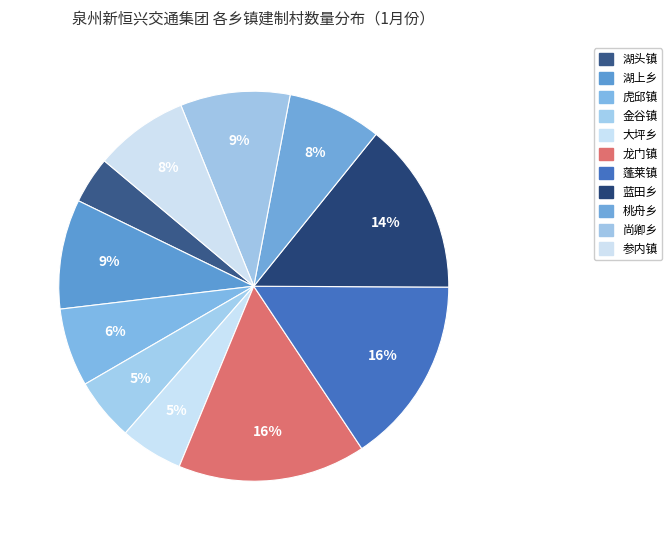

To the nearest percent, what is the combined percentage of 蓬莱镇 and 龙门镇?

31%